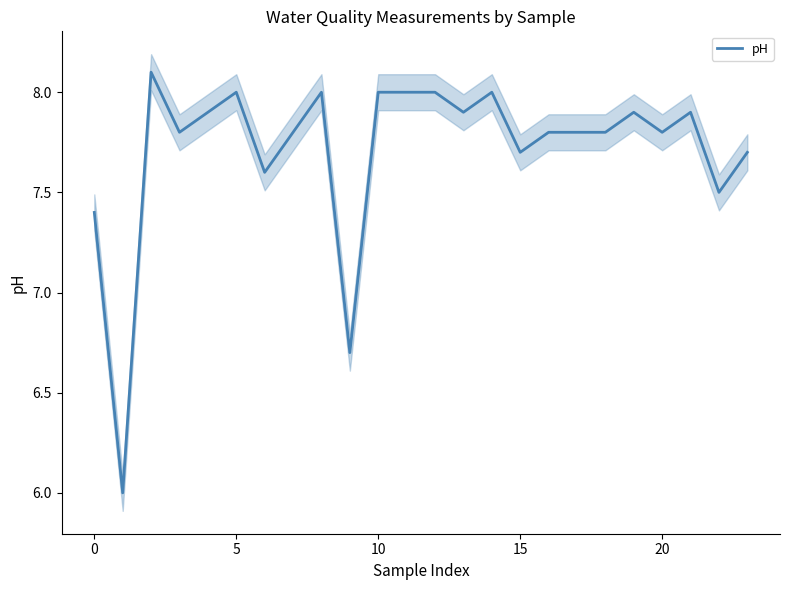

What is the greatest value displayed?

8.1